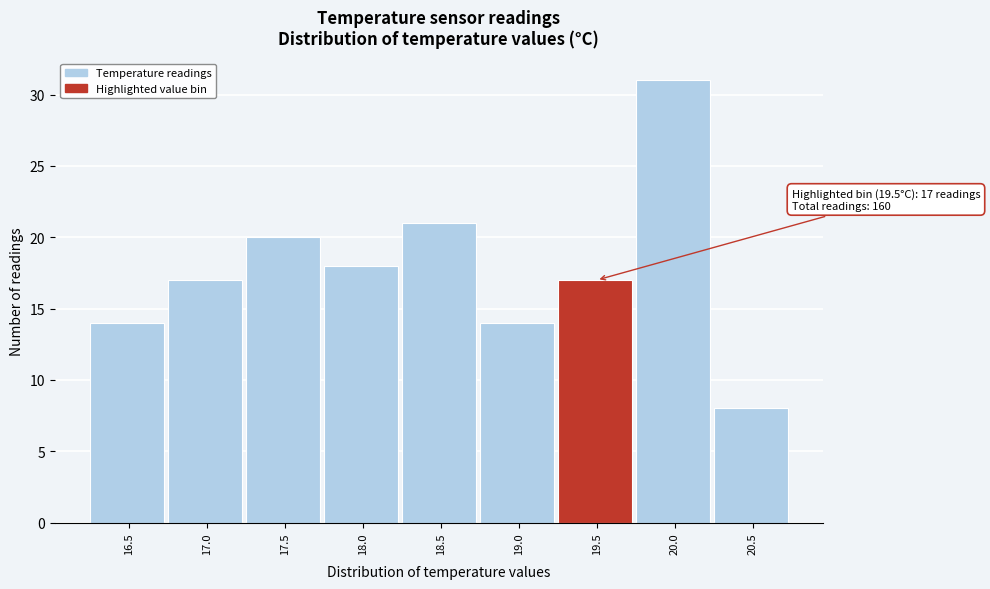

Reading left to right, extract all data points from this chart.

14	17	20	18	21	14	17	31	8